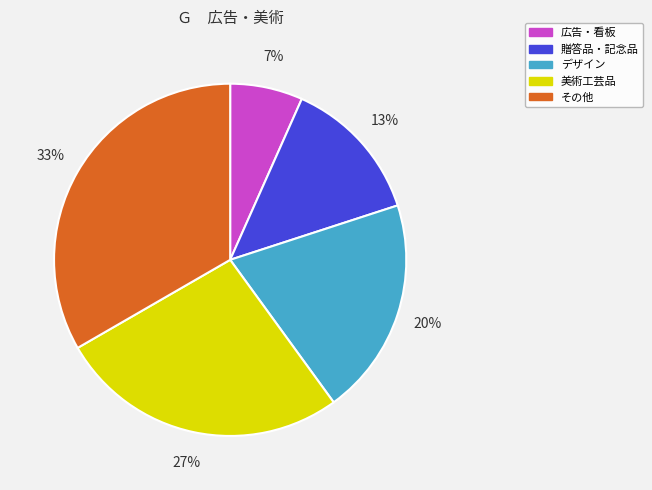

To the nearest percent, what is the average slice percentage?

20%